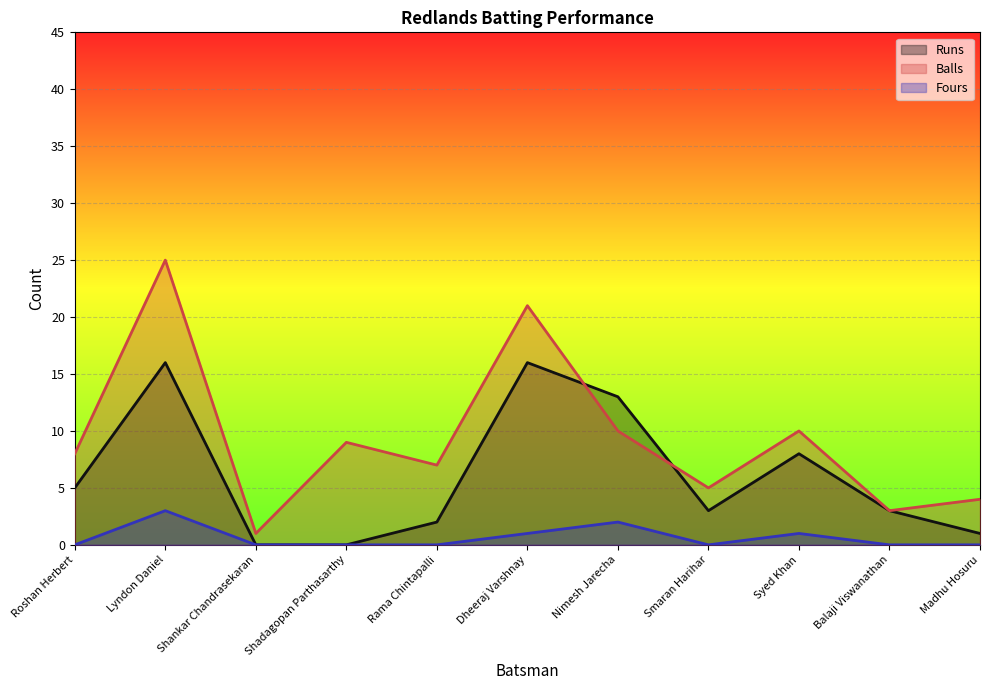

What is the label of the 8th point from the right?

Shadagopan Parthasarthy